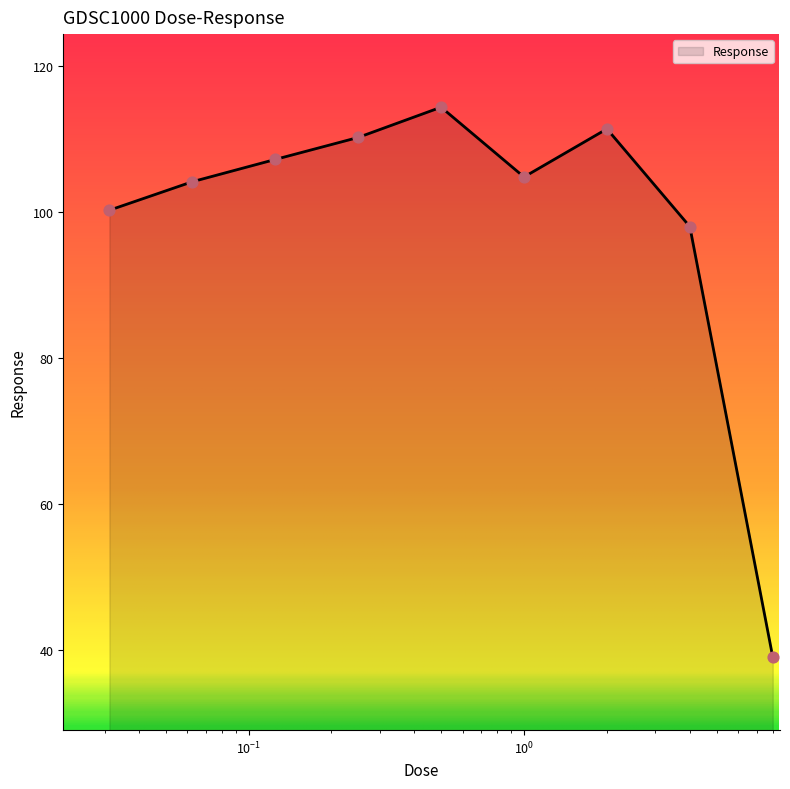

What is the maximum value shown in the chart?

114.3